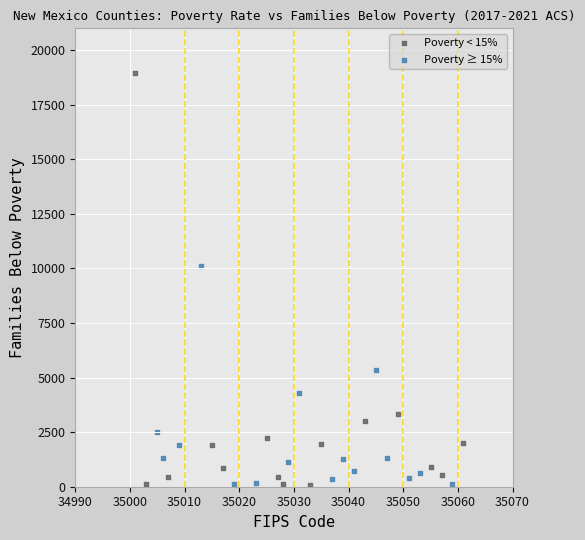

Which series reaches the maximum Y coordinate?

Poverty < 15%